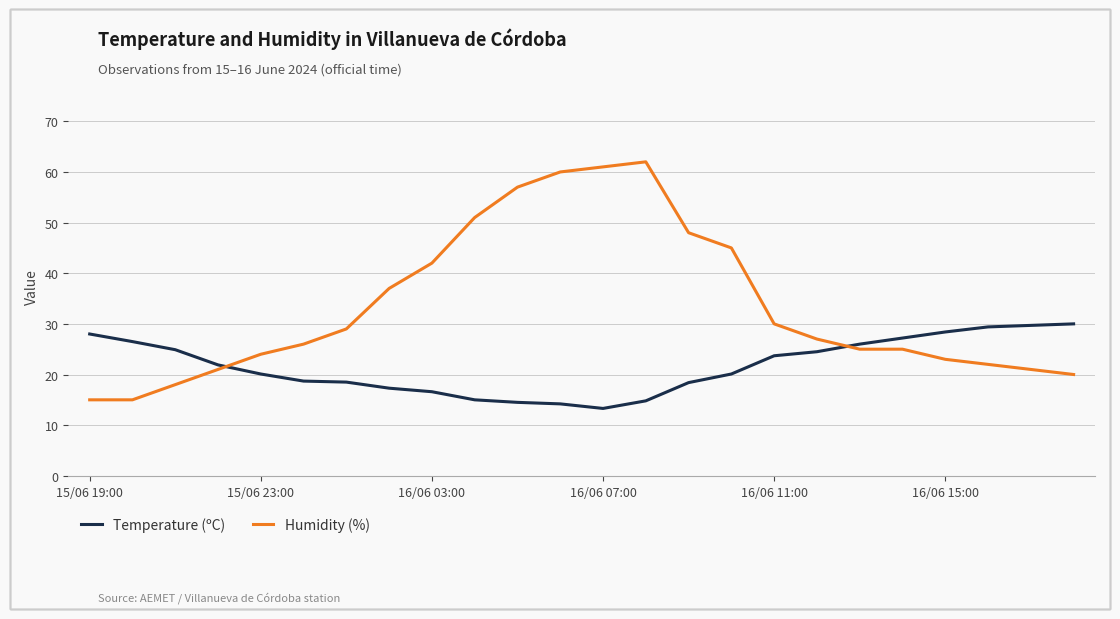

Rank the series by their maximum value, from lowest to highest.

Temperature (ºC), Humidity (%)